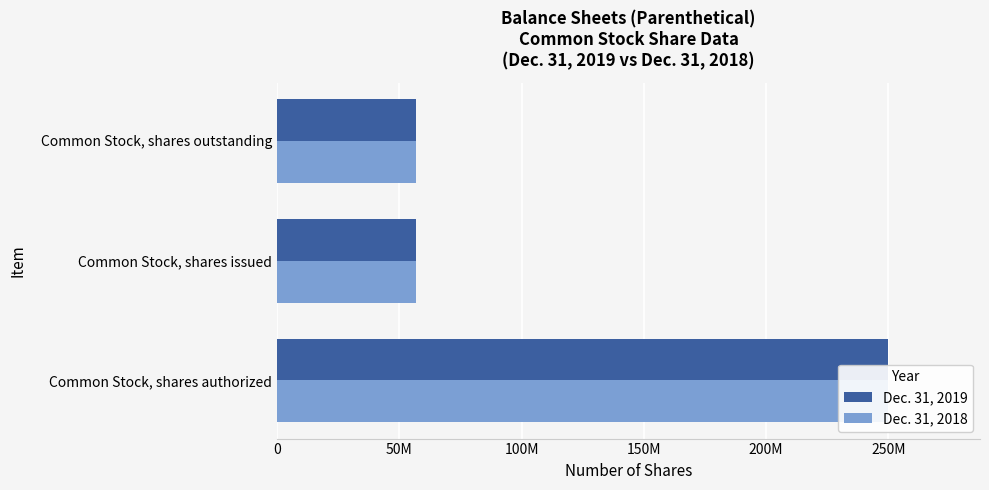

What is the highest value of the Dec. 31, 2019 series?

250000000